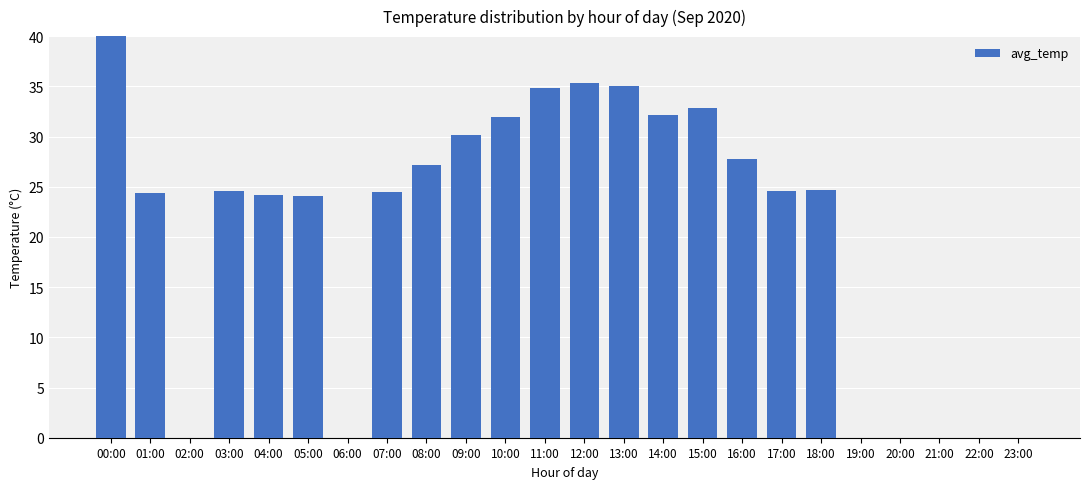

Reading left to right, list all the values displayed in this chart.

42.4	24.4	0.0	24.6	24.2	24.1	0.0	24.5	27.2	30.2	31.9	34.8	35.3	35.0	32.1	32.8	27.8	24.6	24.7	0.0	0.0	-1.2	-1.2	0.0